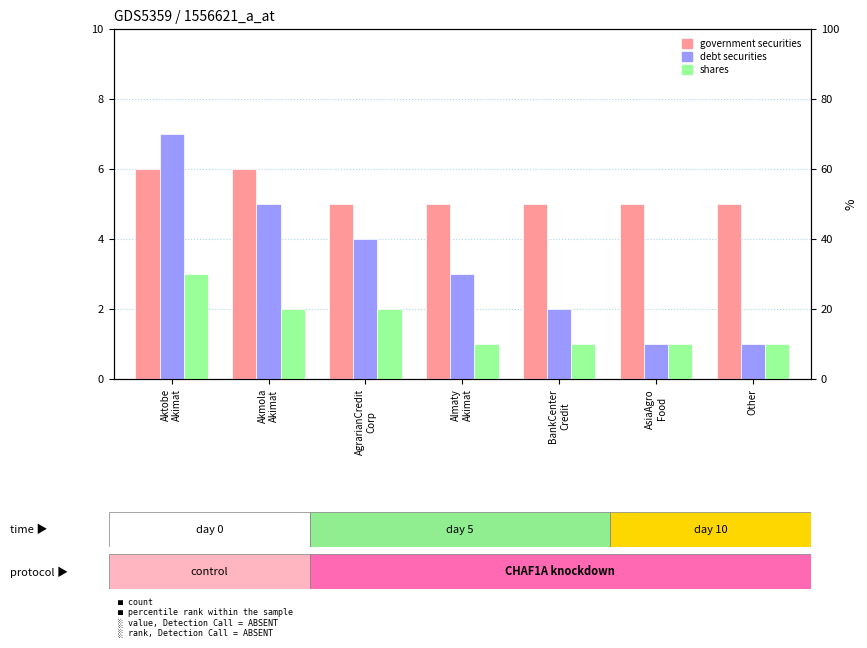

What is the minimum value for debt securities?

1